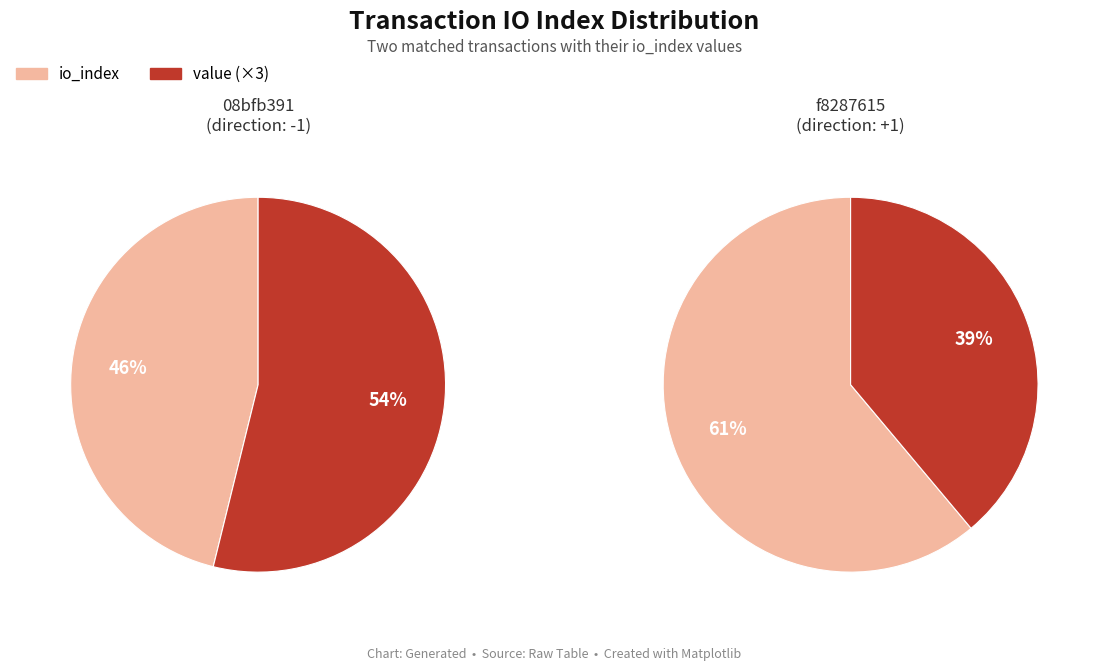

True or false: value accounts for 29% of the total.

False